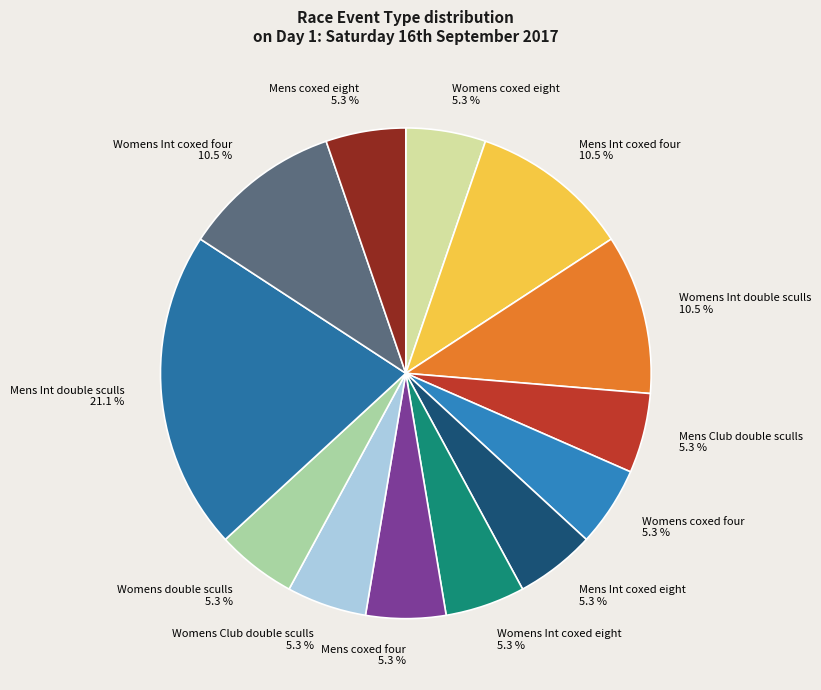

Which category has the biggest portion of the pie?

Mens Int double sculls 21.1 %